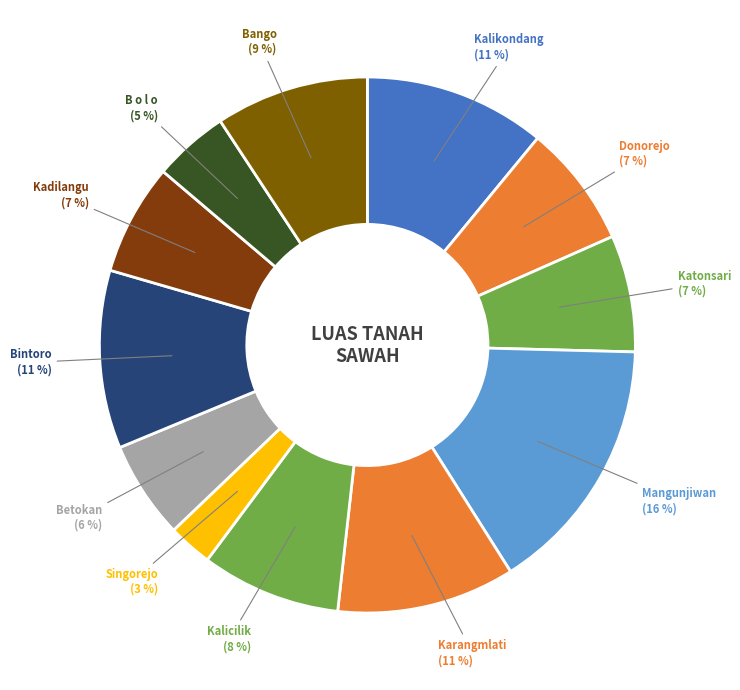

Which slice is the smallest?

Singorejo